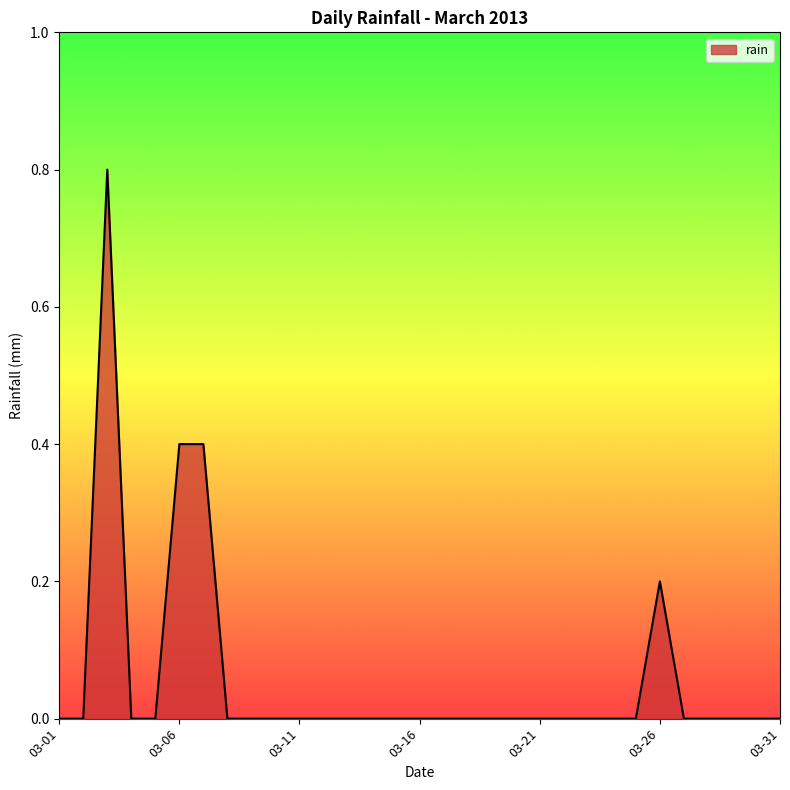

What is the average value?

0.1